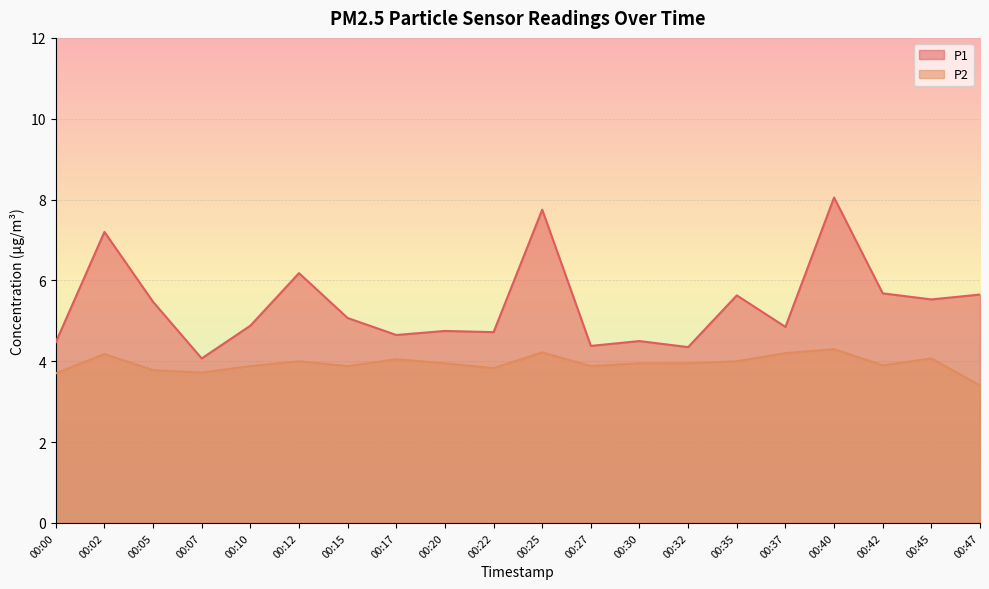

Which series has the widest spread of values?

P1